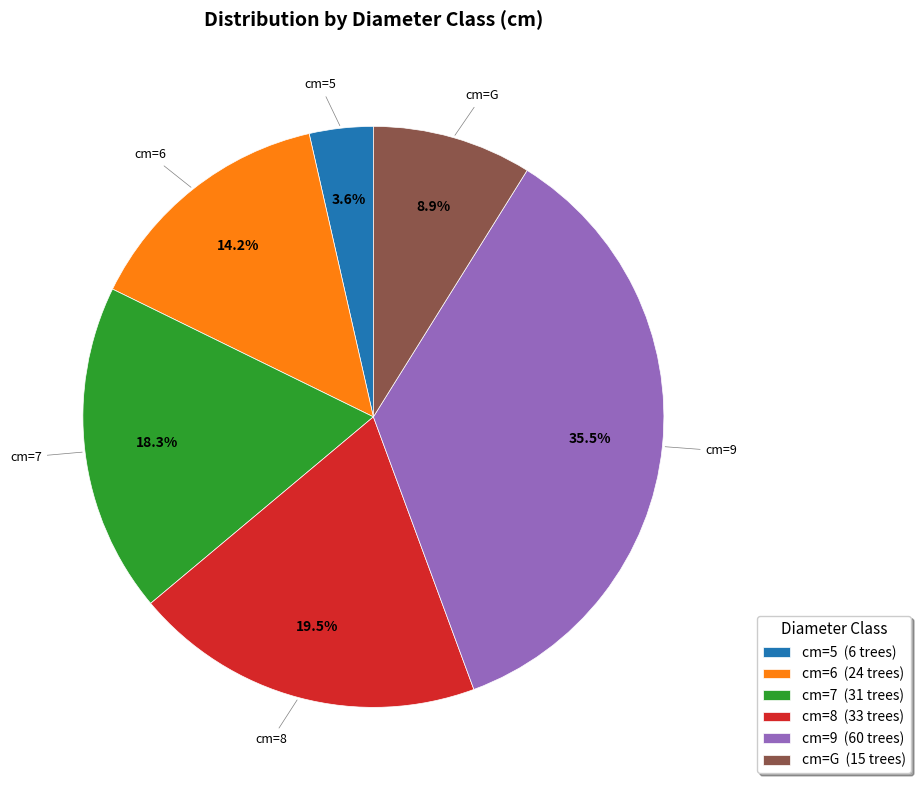

Between cm=7 and cm=9, which is larger?

cm=9